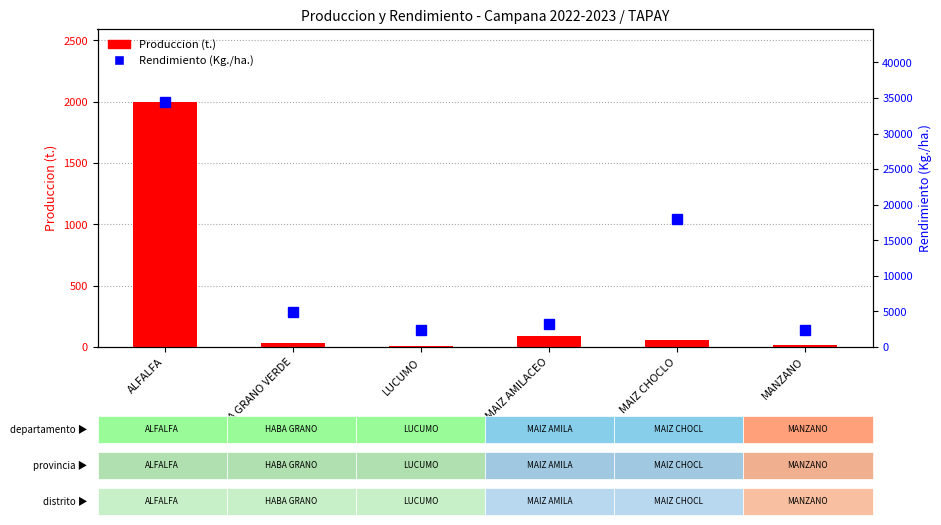

How many data points in Produccion (t.) are above 54?

2